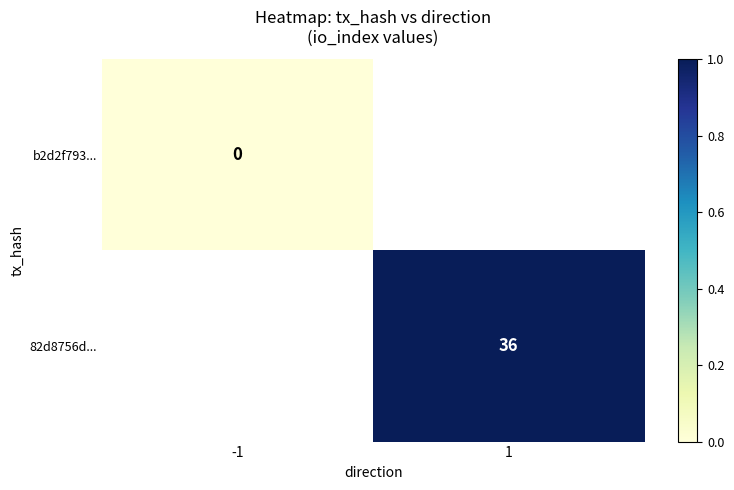

Is the value of b2d2f793... at -1 greater than the value of 82d8756d... at 1?

No